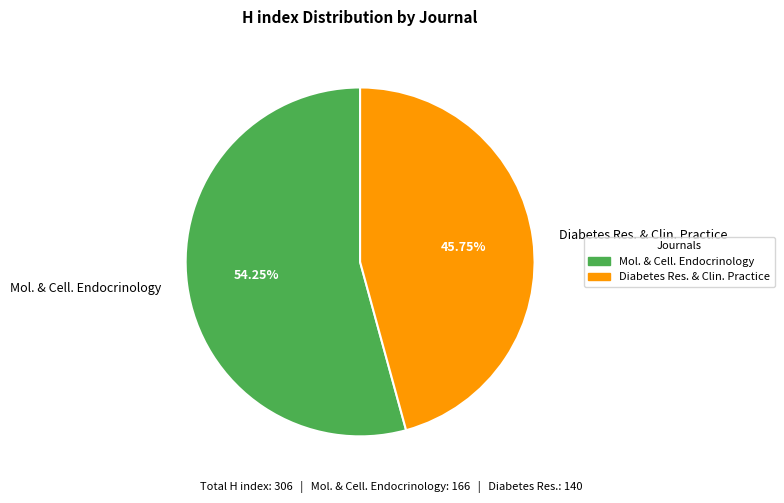

What is the ratio of the value at Diabetes Res. & Clin. Practice to the value at Mol. & Cell. Endocrinology?

0.8